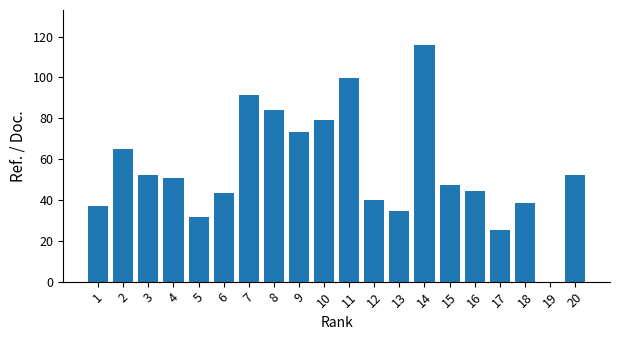

What is the change in value from 3 to 4?

-1.4